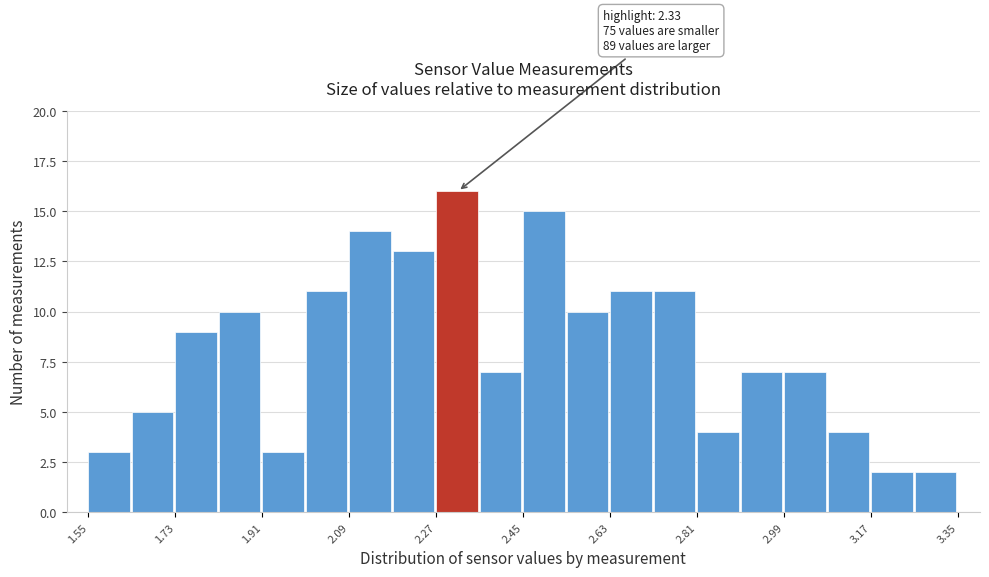

Over which range of the x-axis is the bar tallest?

2.27 to 2.36